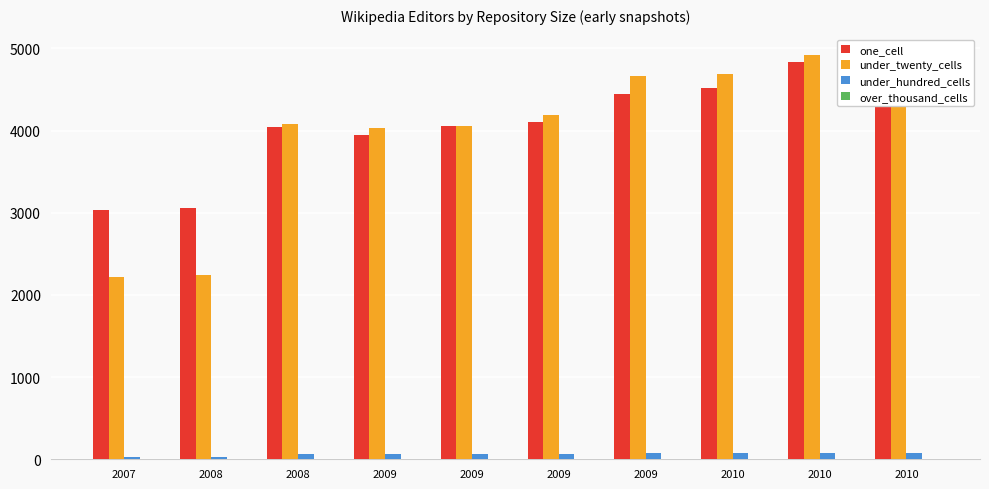

Which label corresponds to the smallest value in the chart?

2007